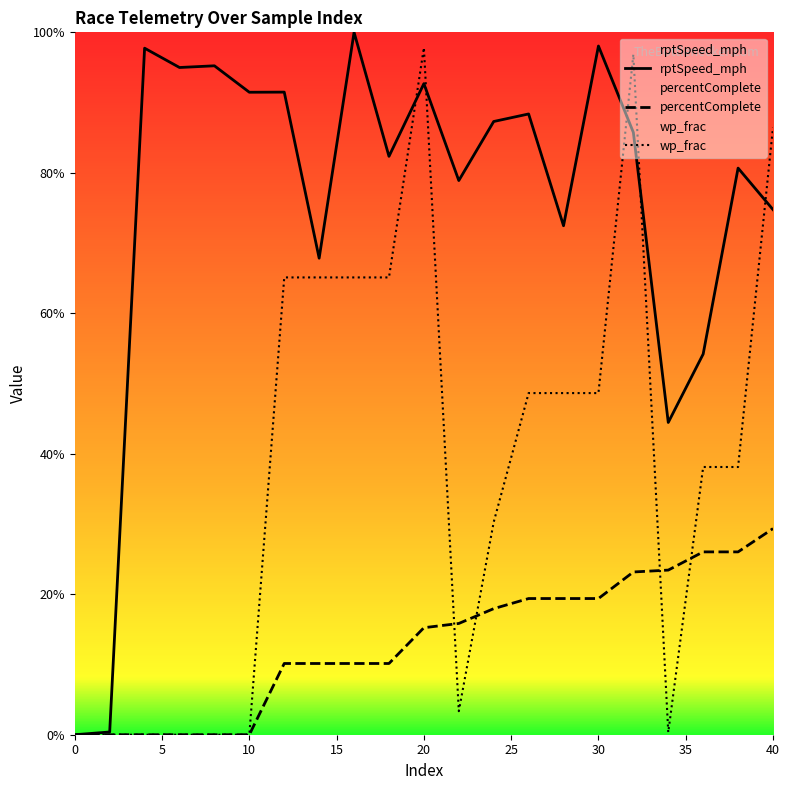

What is the difference between the rptSpeed_mph values at 40 and 20?

17.9